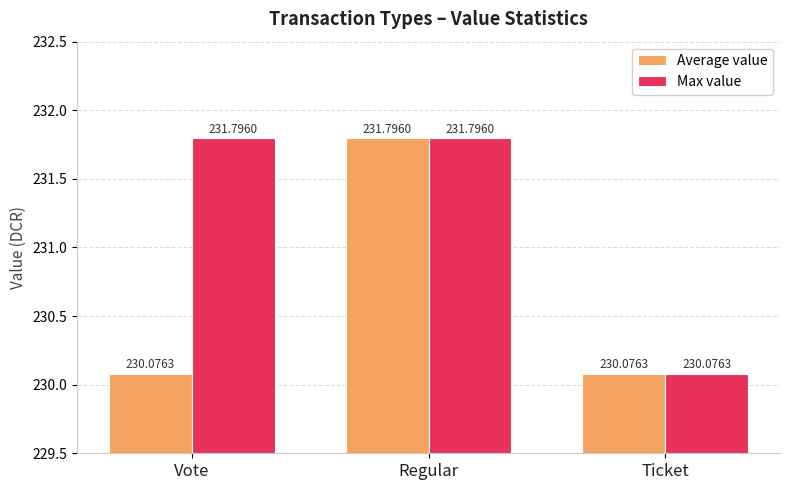

What is the value of the Average value bar at the 2nd from the left?

231.8